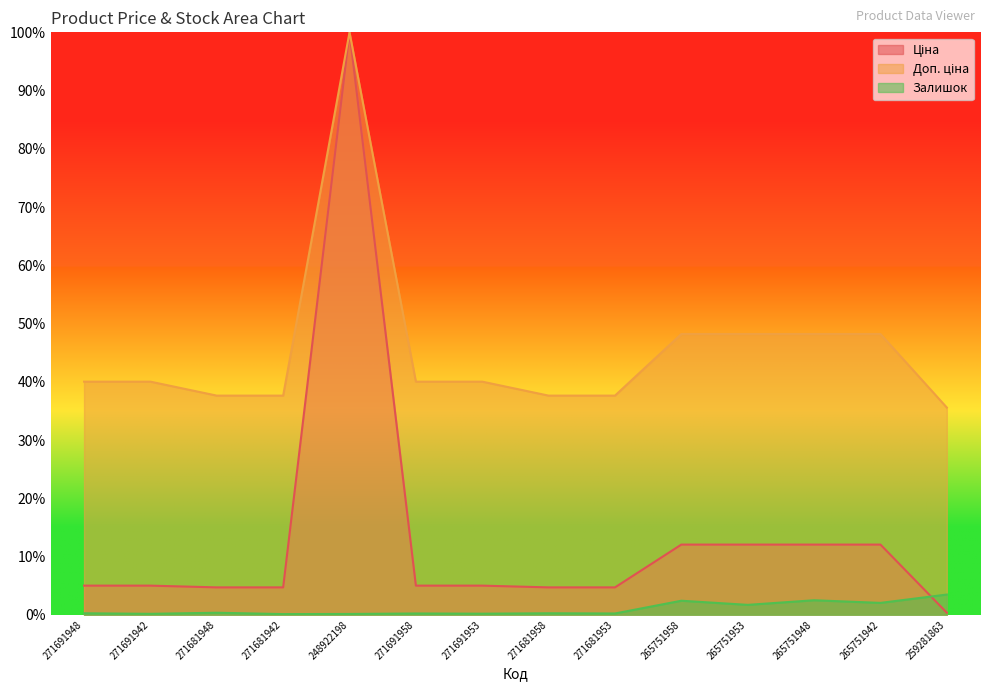

What is the value of the Ціна point at the 7th from the left?

0.1